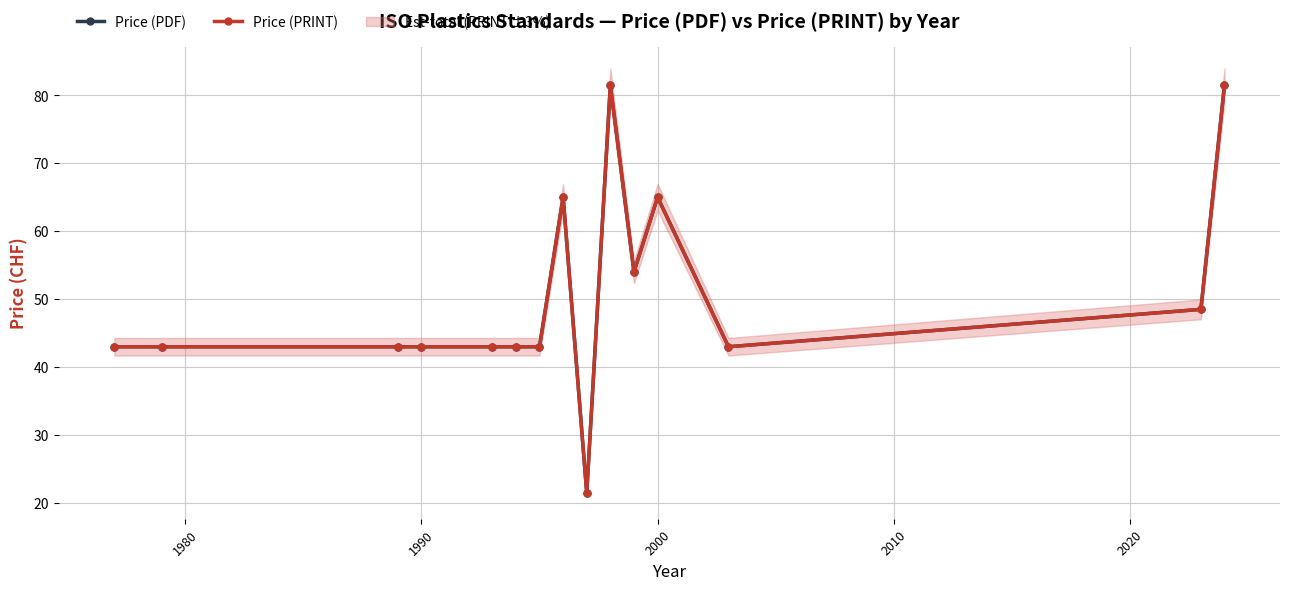

True or false: Price (PRINT) and Price (PDF) cross at least once.

False